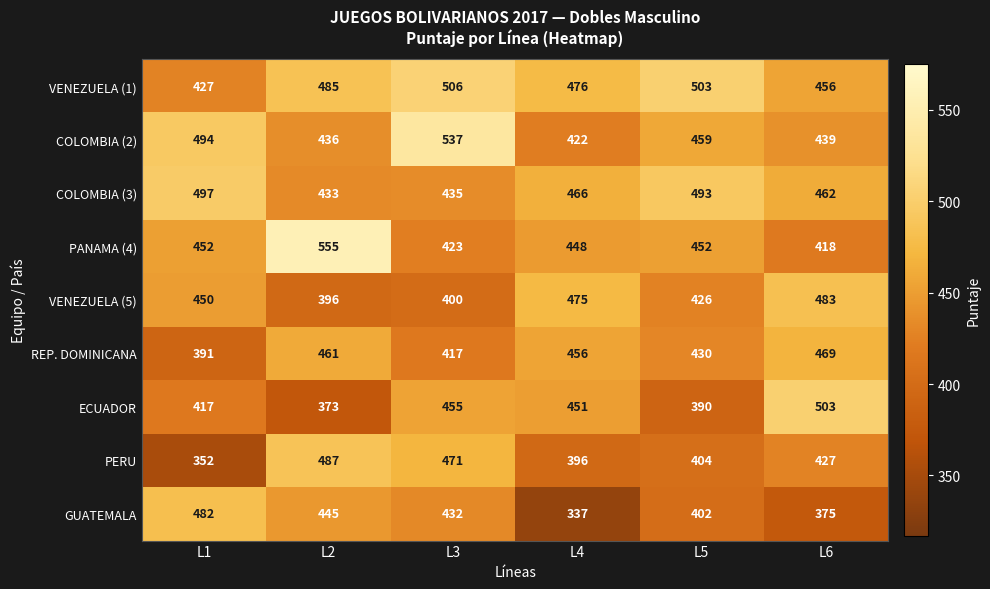

What is the sum of the VENEZUELA (1) values at L4 and L3?

982